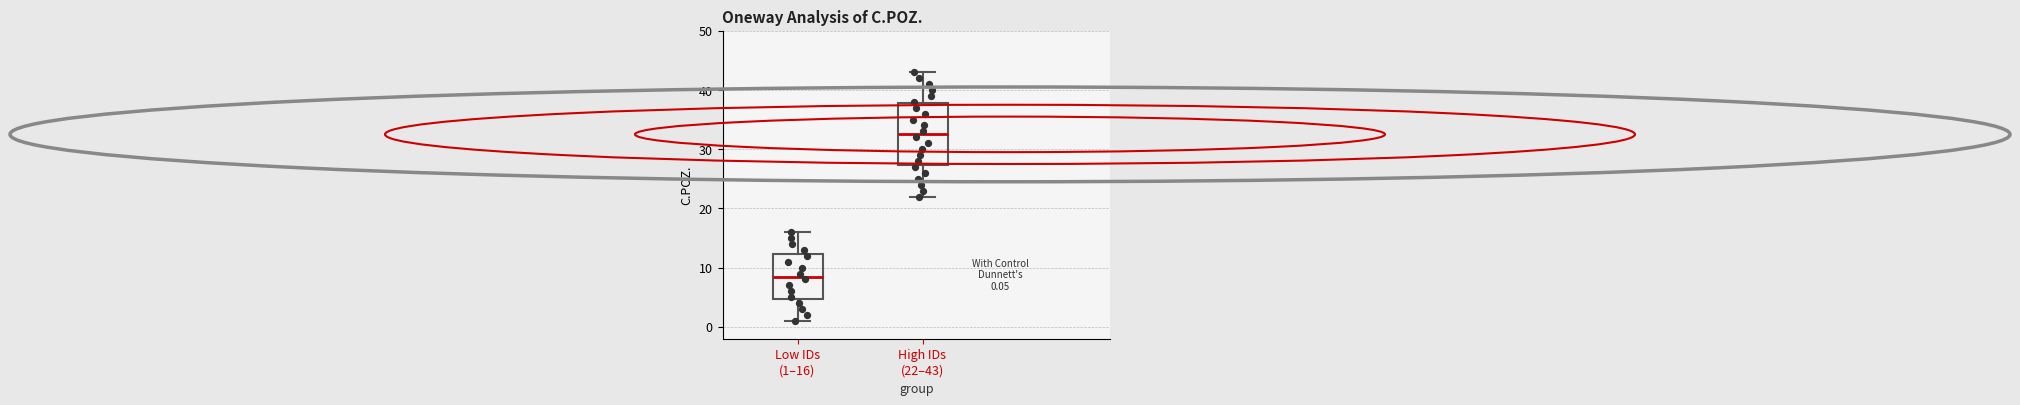

Which box's median line is the highest?

High IDs (22–43)